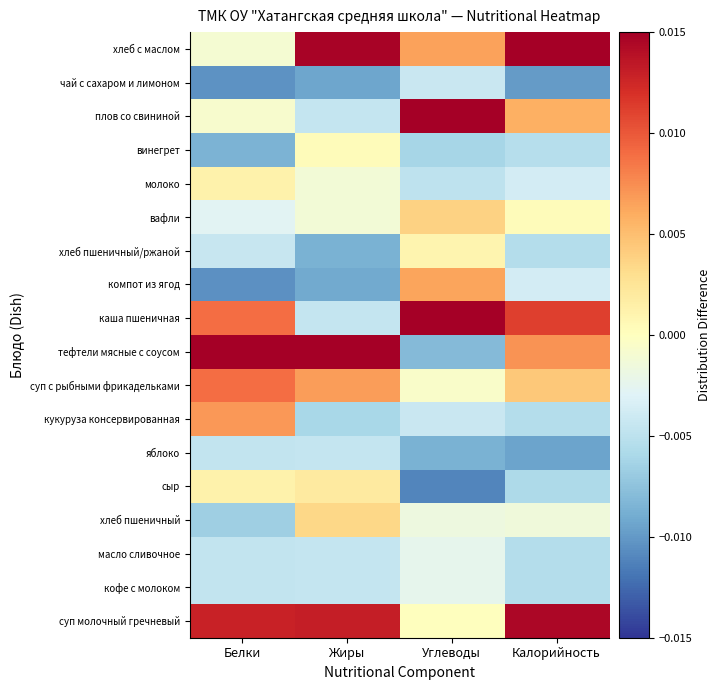

At which category does the chart reach its minimum across all series?

Углеводы